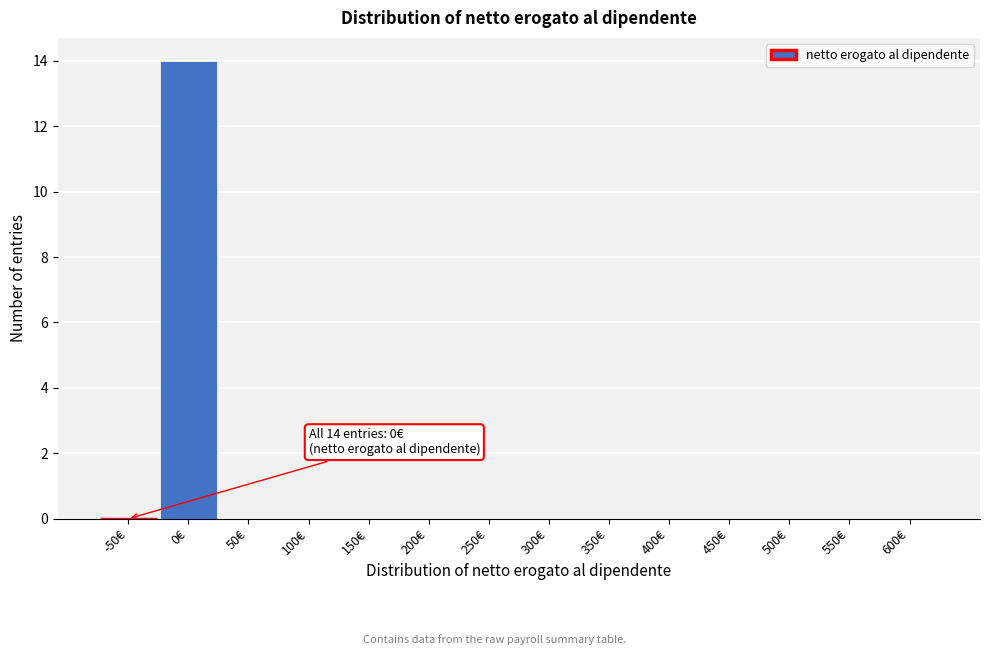

Reading left to right, extract all data points from this chart.

-50€=0	0€=14	50€=0	100€=0	150€=0	200€=0	250€=0	300€=0	350€=0	400€=0	450€=0	500€=0	550€=0	600€=0